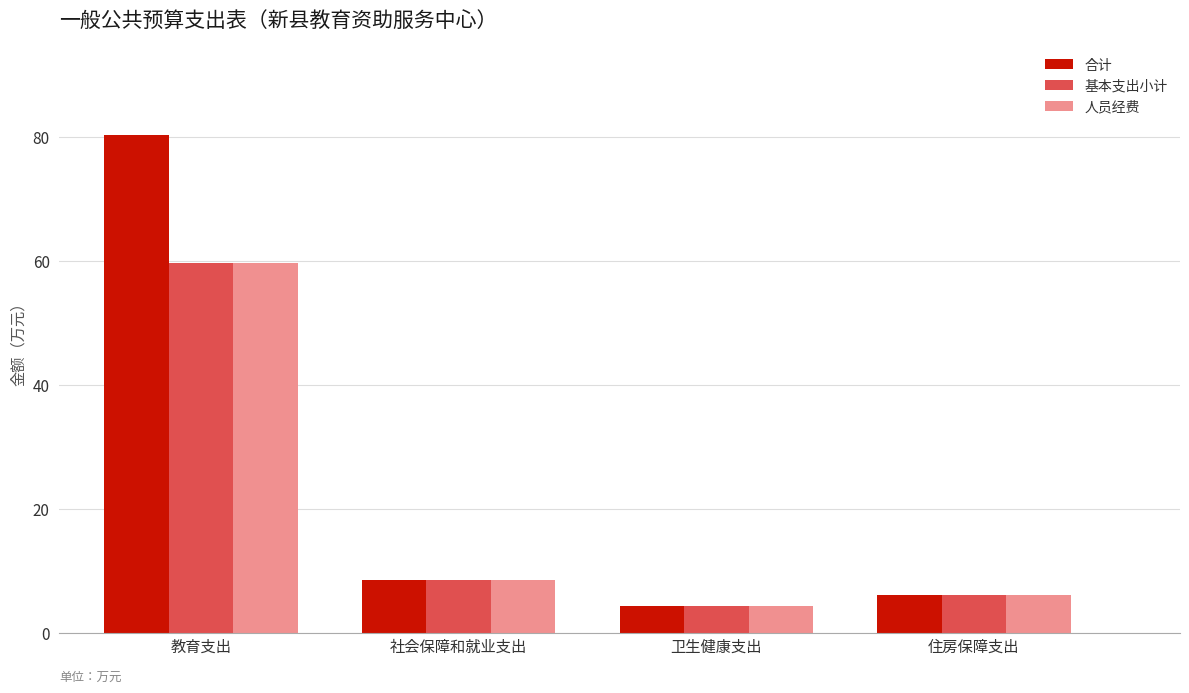

Reading right to left, what are all the values shown in this chart?

合计: 6.1	4.3	8.6	80.3
基本支出小计: 6.1	4.3	8.6	59.6
人员经费: 6.1	4.3	8.6	59.6